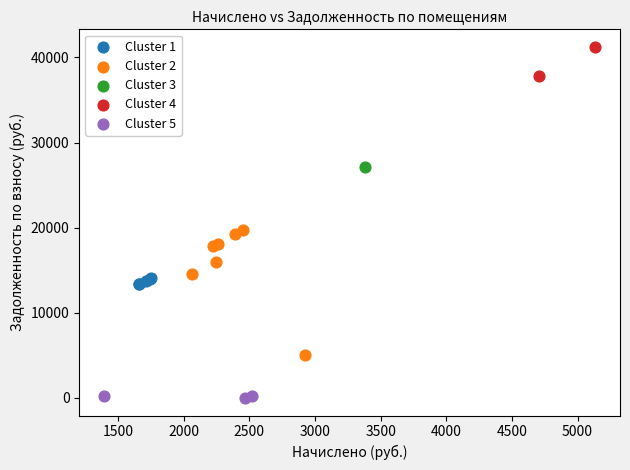

What are all the series names shown in the legend?

Cluster 1, Cluster 2, Cluster 3, Cluster 4, Cluster 5